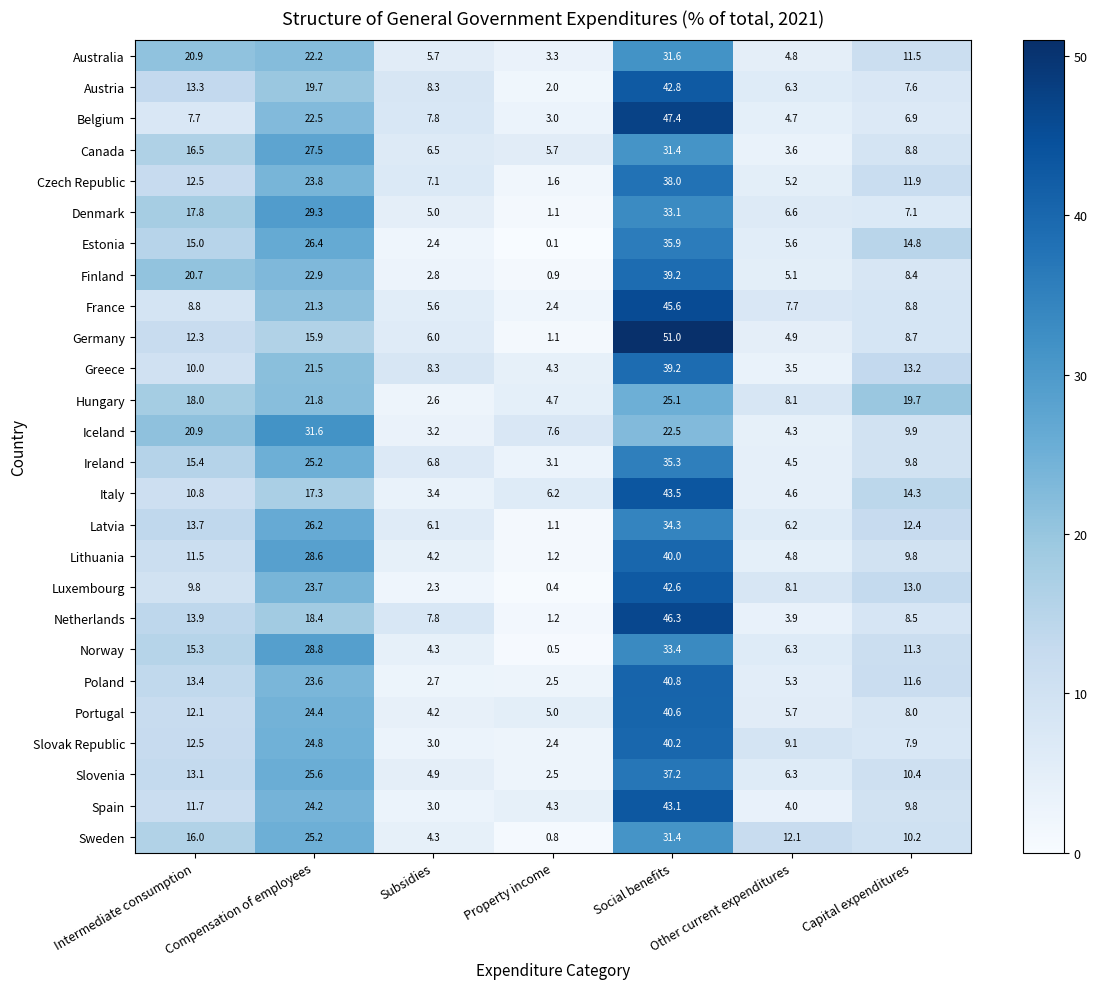

What is the difference between the highest and lowest values at Other current expenditures?

8.6